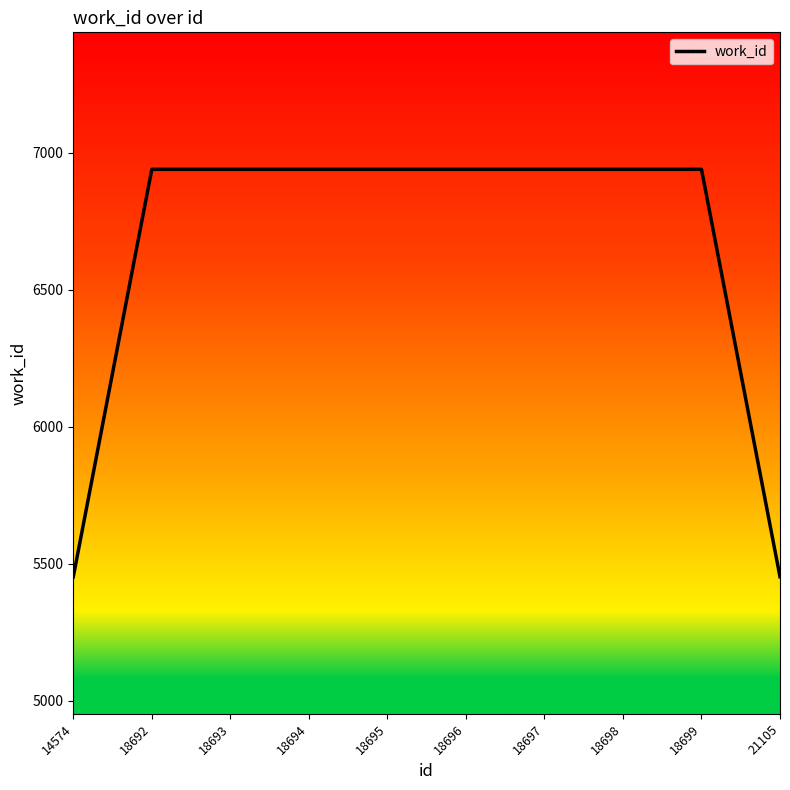

What is the minimum value shown in the chart?

5452